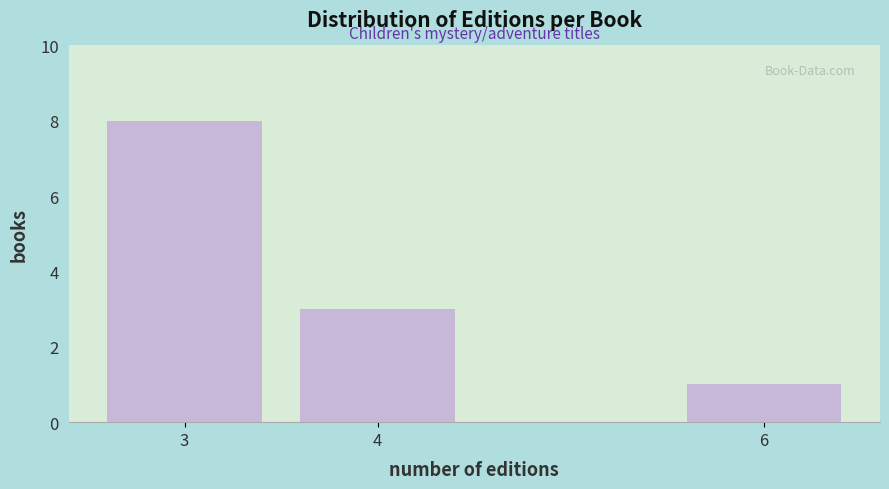

Reading left to right, extract all data points from this chart.

3=8	4=3	6=1